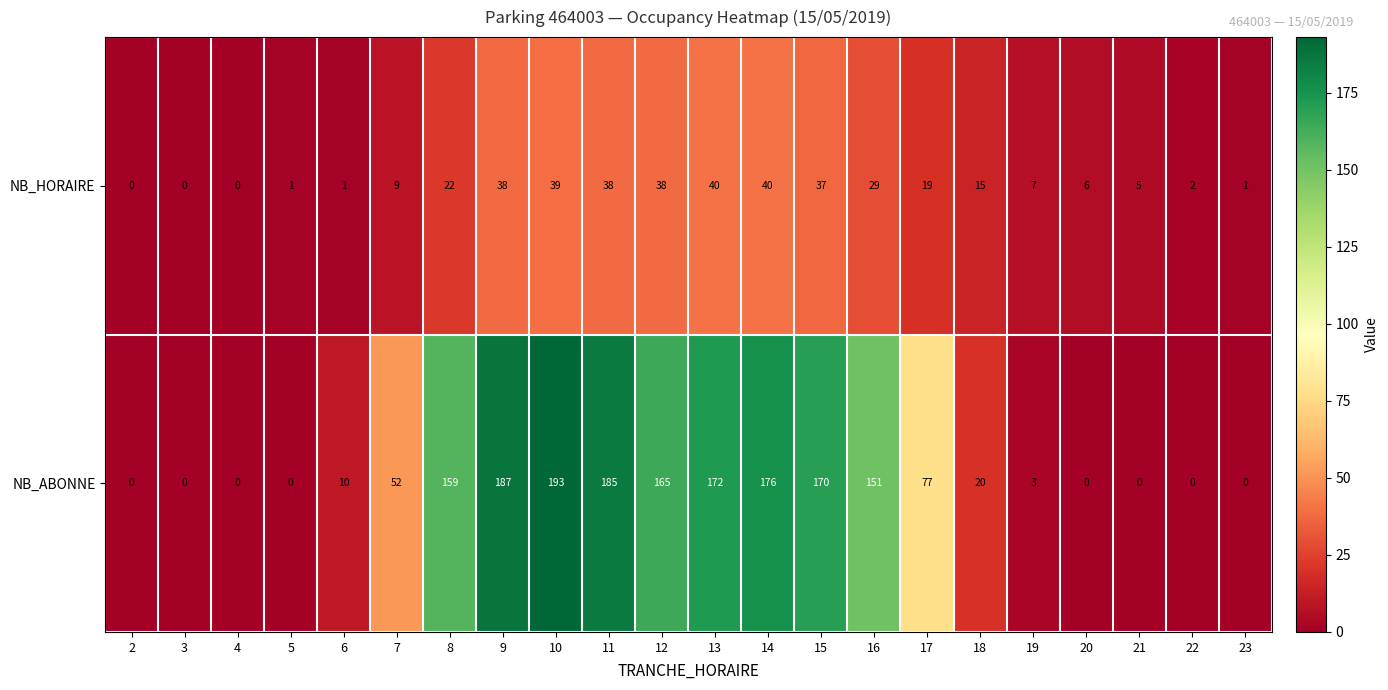

Rank the series by their maximum value, from lowest to highest.

NB_HORAIRE, NB_ABONNE